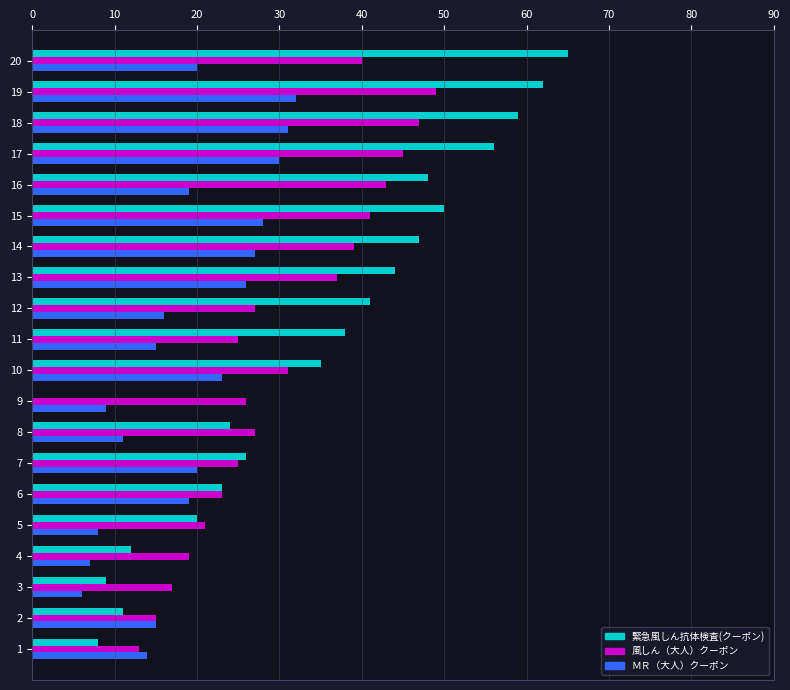

Which label corresponds to the largest value in the chart?

20